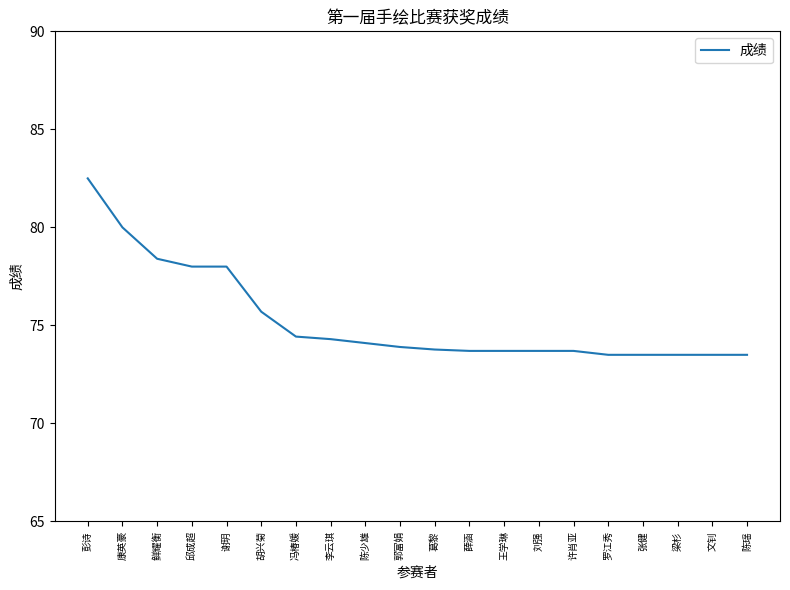

What position from the left is 胡兴菊?

6